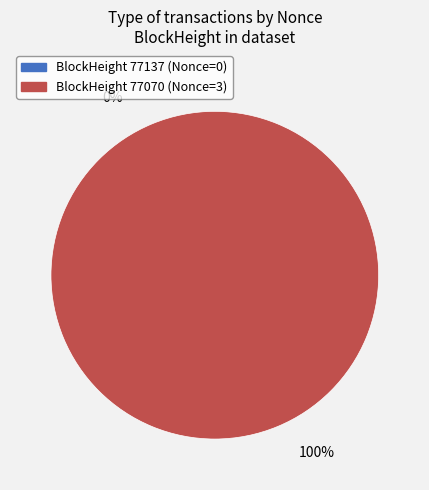

Count the number of slices in the pie.

2